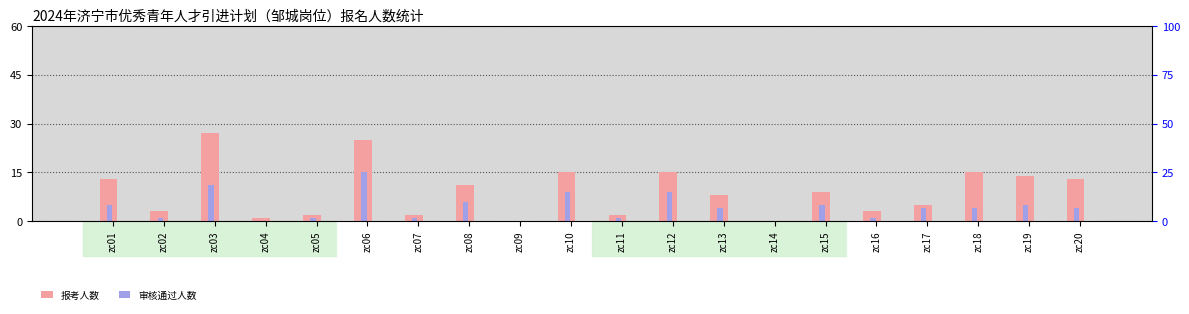

Rank the series by their maximum value, from highest to lowest.

报考人数, 审核通过人数